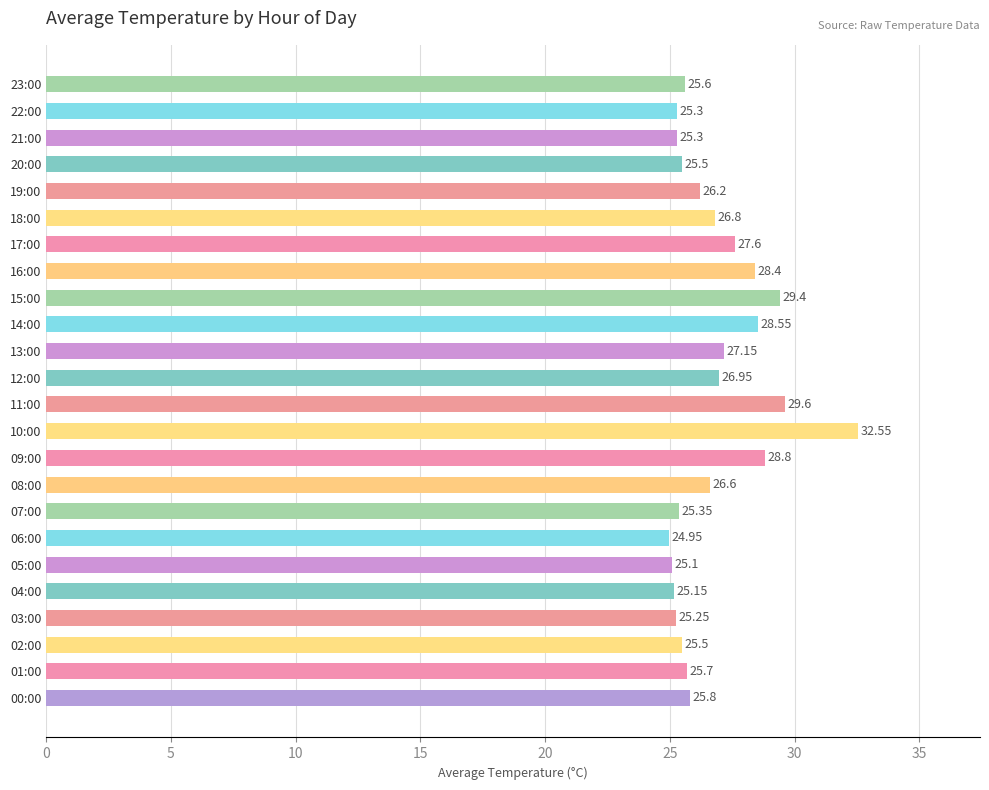

What is the average value?

26.8